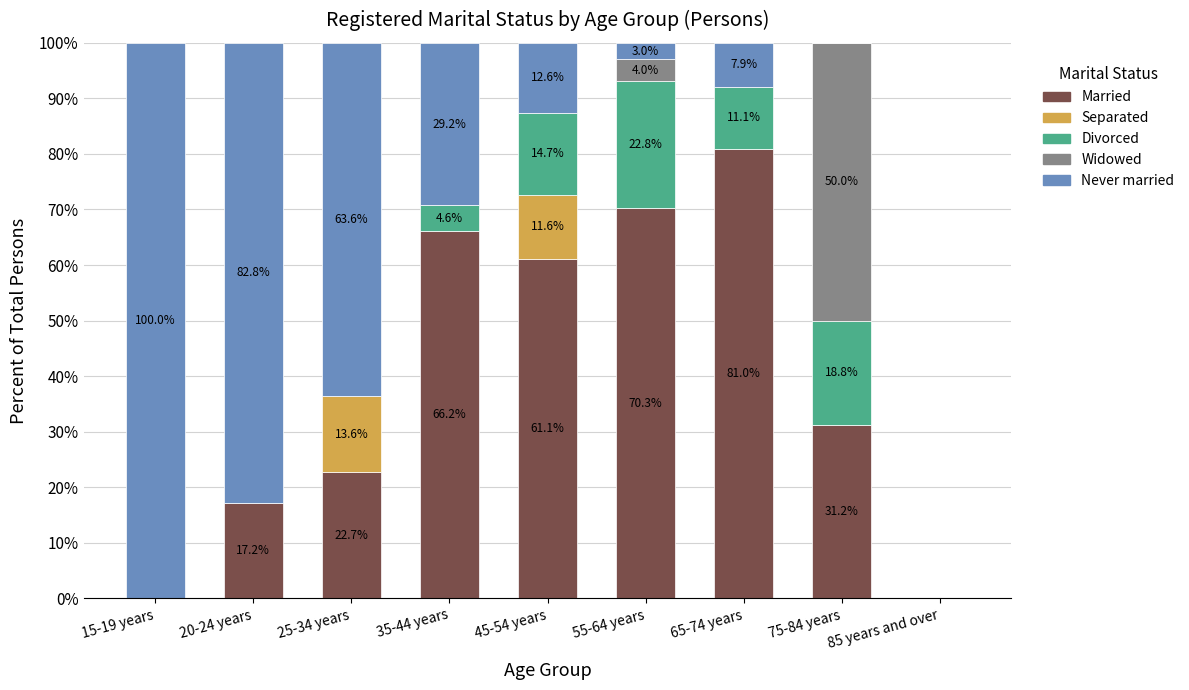

What is the sum of all Married values?

349.7